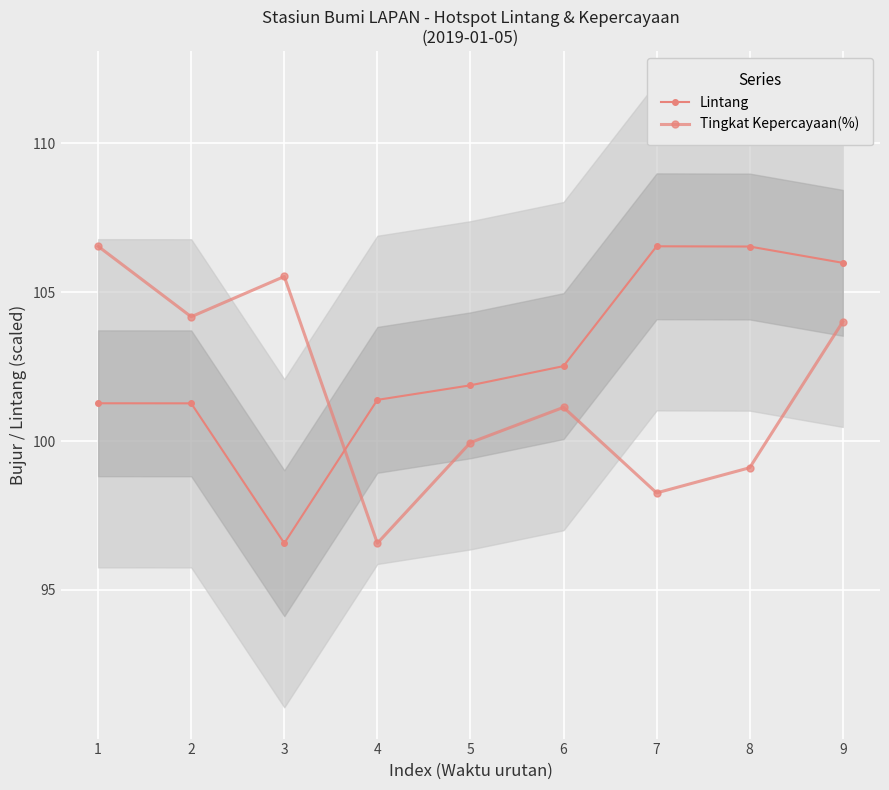

How many times do Tingkat Kepercayaan(%) and Lintang cross each other?

1